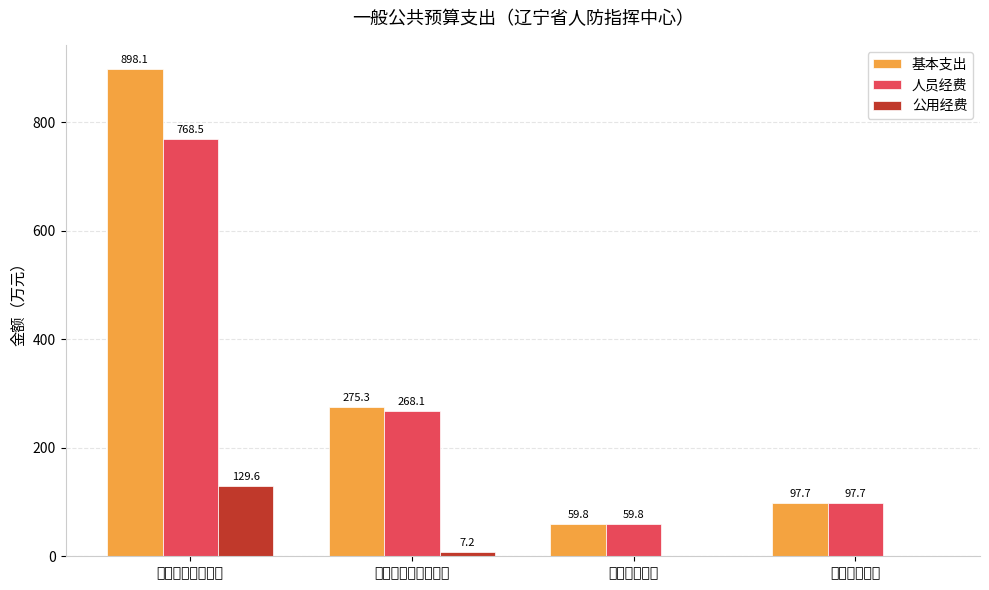

Count the number of categories in the chart.

4